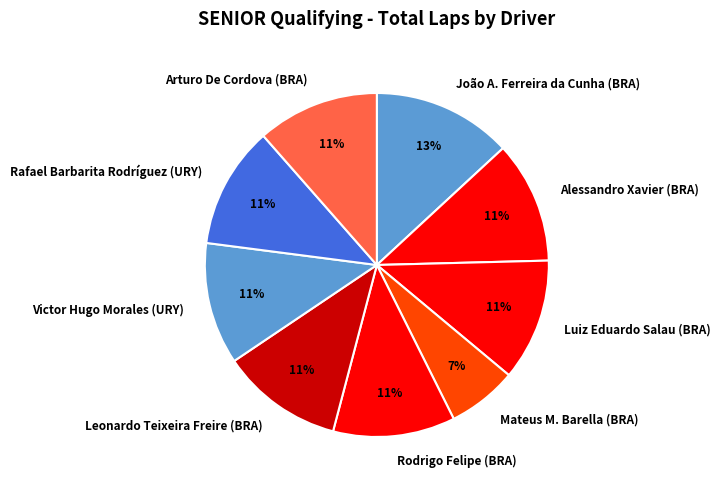

Is there a majority slice in this chart?

No